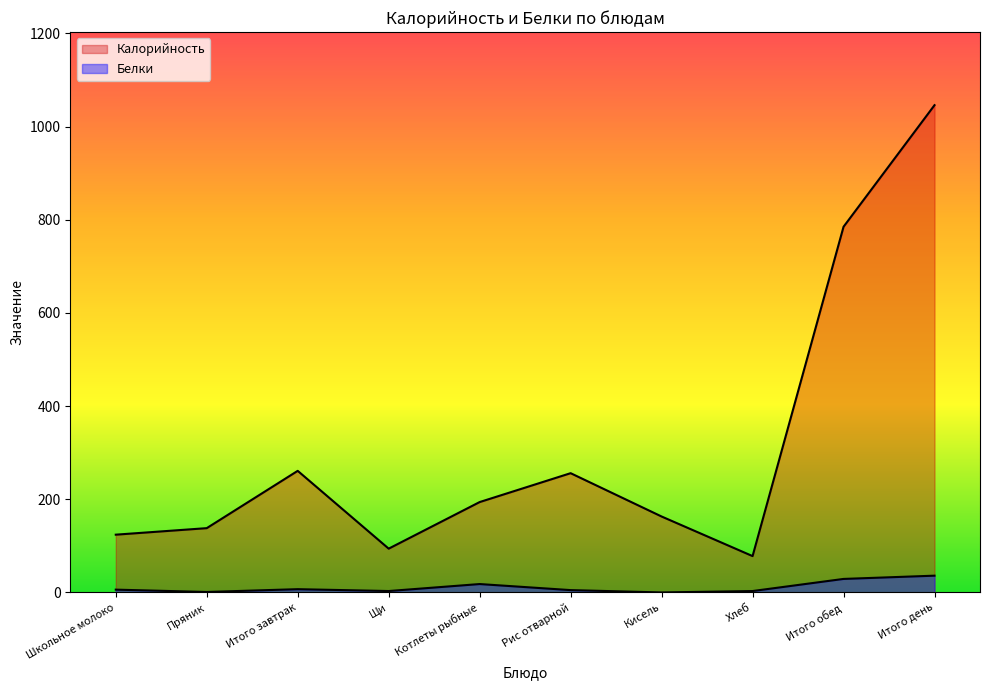

The Белки series shows 1 at Щи. True or false?

False